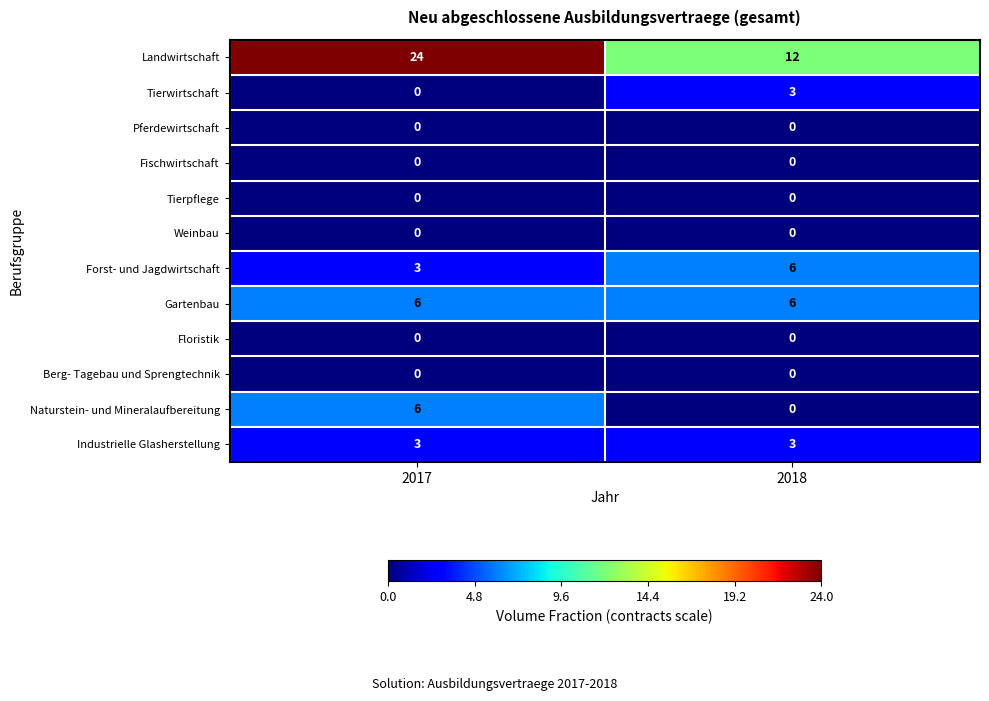

What value does the Tierwirtschaft series have at 2018?

3